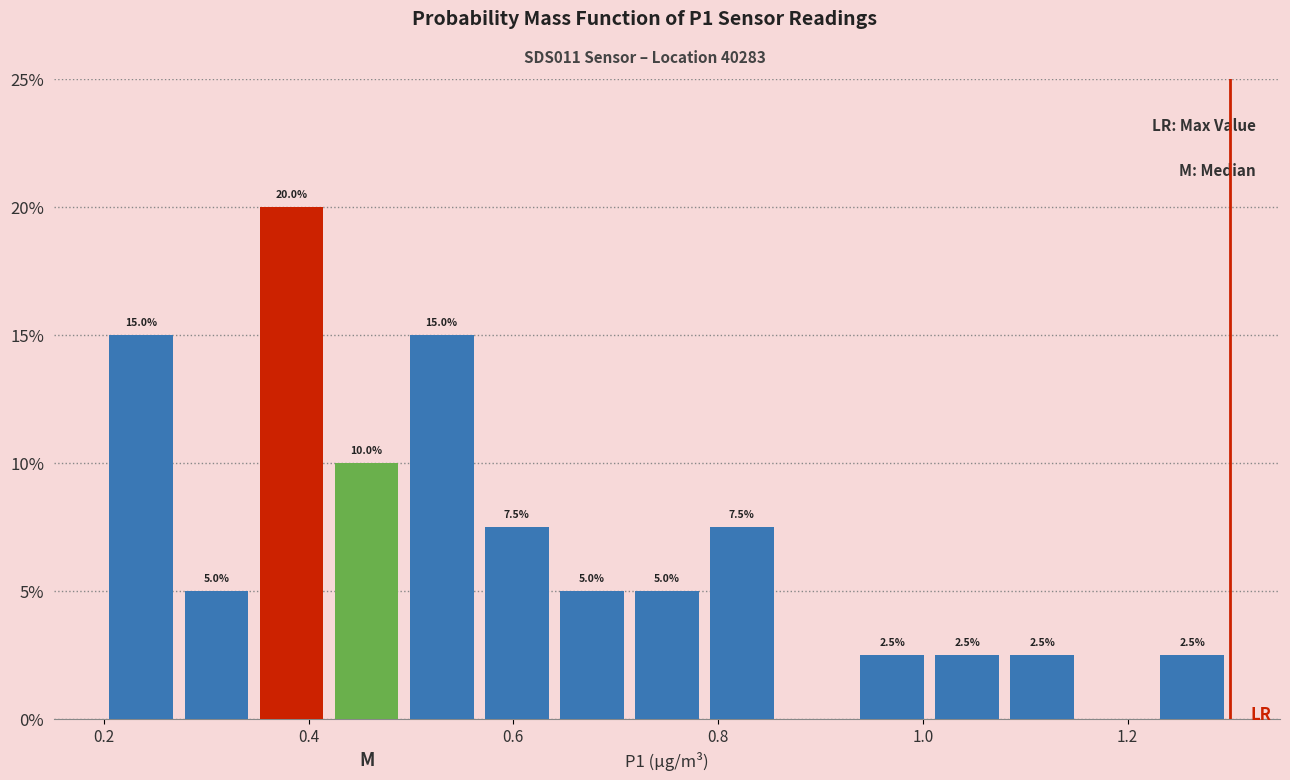

Read against the x-axis, roughly where is the centre of the tallest bar?

0.38